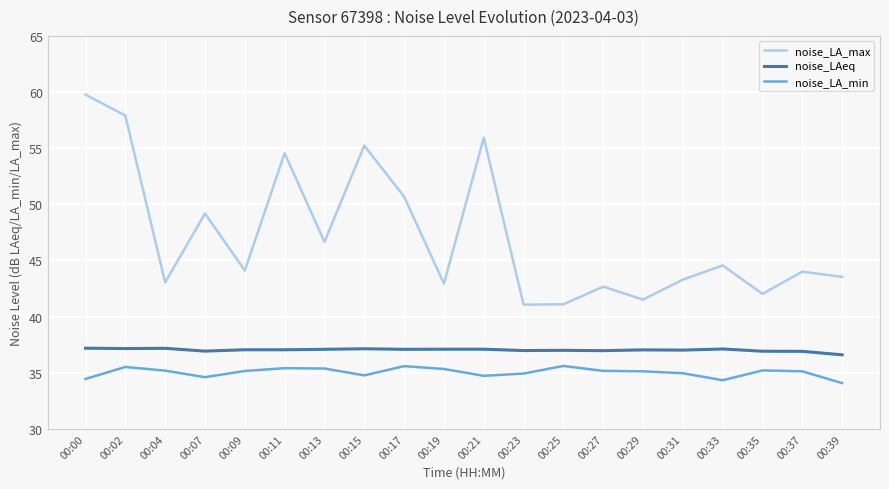

What is the maximum value for noise_LA_max?

59.8